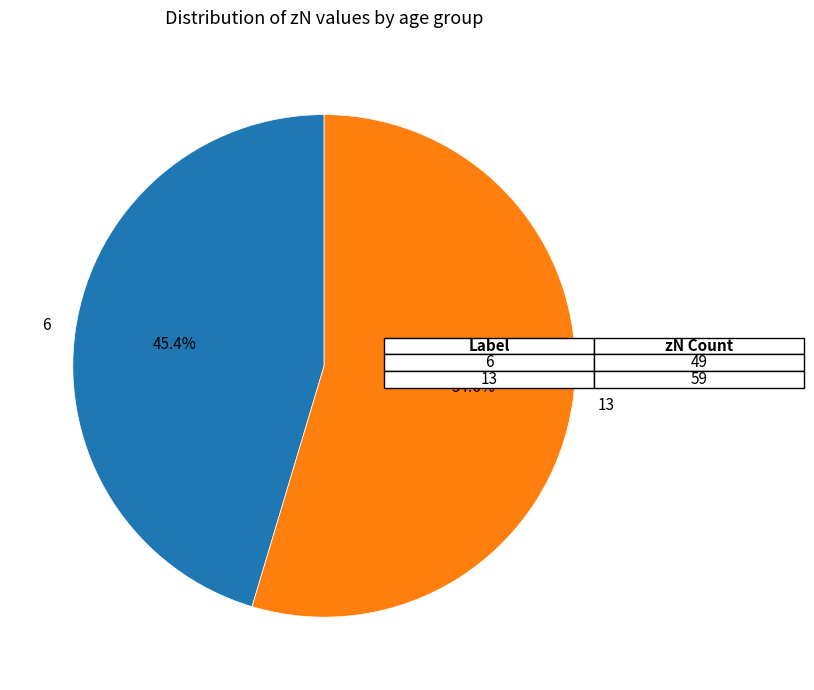

Count the number of slices in the pie.

2